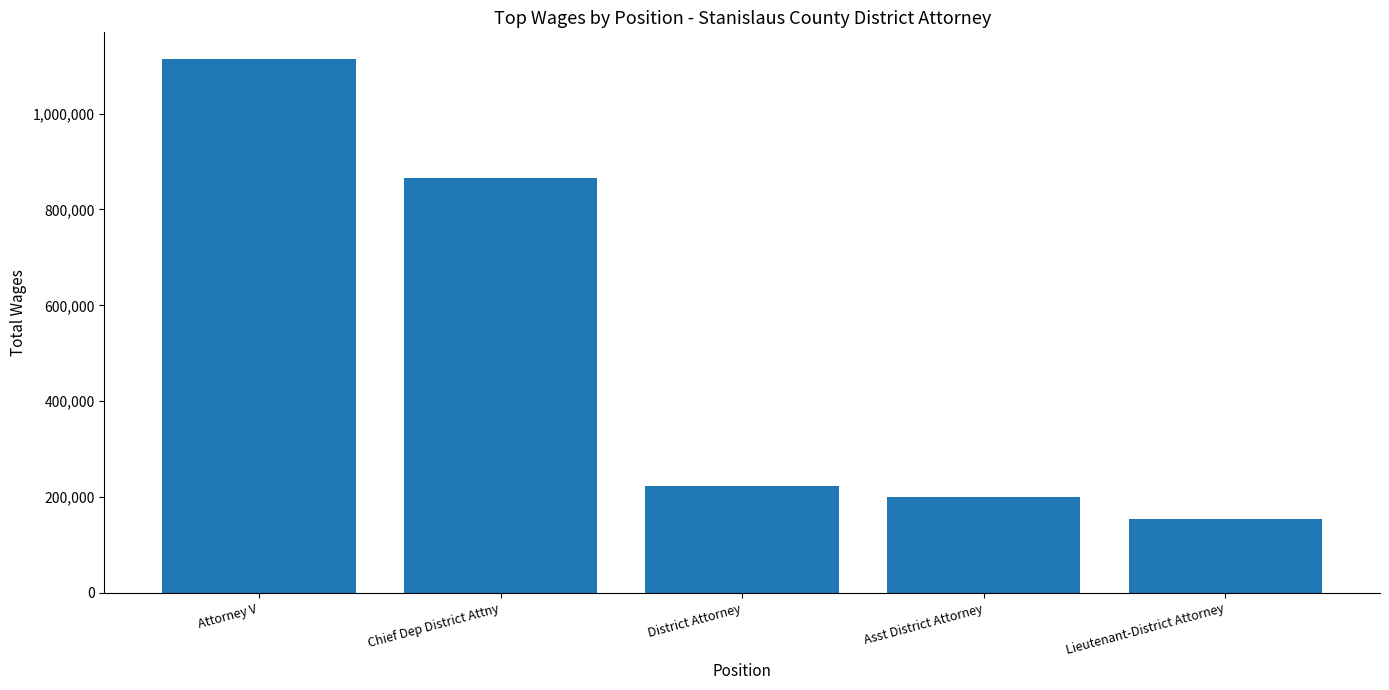

What is the minimum value shown in the chart?

153293